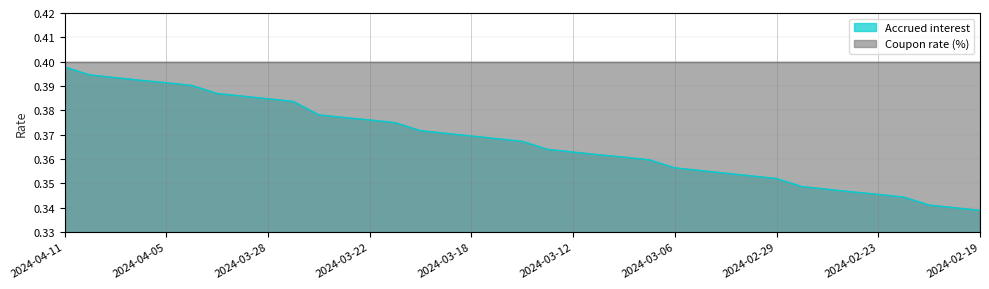

Reading left to right, transcribe all the data shown in this chart.

2024-04-11=0.4	2024-04-10=0.4	2024-04-09=0.4	2024-04-08=0.4	2024-04-05=0.4	2024-04-04=0.4	2024-04-03=0.4	2024-04-02=0.4	2024-03-28=0.4	2024-03-27=0.4	2024-03-26=0.4	2024-03-25=0.4	2024-03-22=0.4	2024-03-21=0.4	2024-03-20=0.4	2024-03-19=0.4	2024-03-18=0.4	2024-03-15=0.4	2024-03-14=0.4	2024-03-13=0.4	2024-03-12=0.4	2024-03-11=0.4	2024-03-08=0.4	2024-03-07=0.4	2024-03-06=0.4	2024-03-05=0.4	2024-03-04=0.4	2024-03-01=0.4	2024-02-29=0.4	2024-02-28=0.3	2024-02-27=0.3	2024-02-26=0.3	2024-02-23=0.3	2024-02-22=0.3	2024-02-21=0.3	2024-02-20=0.3	2024-02-19=0.3